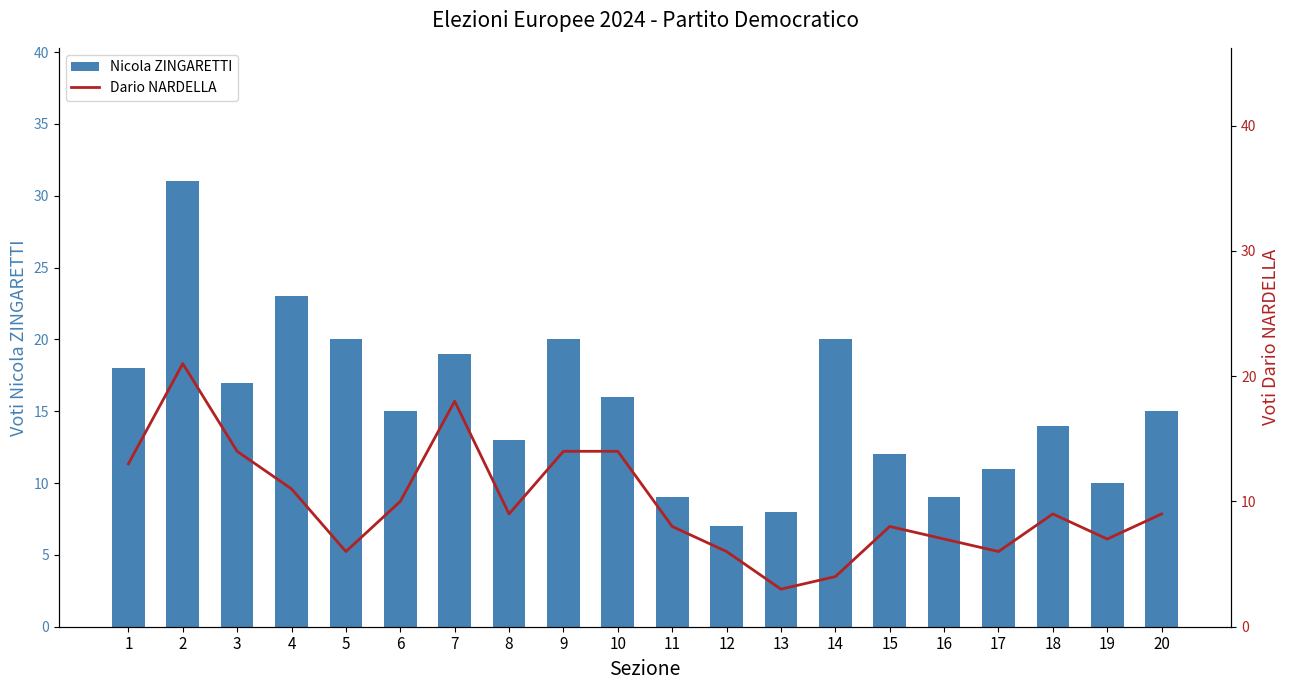

Reading right to left, extract all data points from this chart.

Nicola ZINGARETTI: 15	10	14	11	9	12	20	8	7	9	16	20	13	19	15	20	23	17	31	18
Dario NARDELLA: 9	7	9	6	7	8	4	3	6	8	14	14	9	18	10	6	11	14	21	13